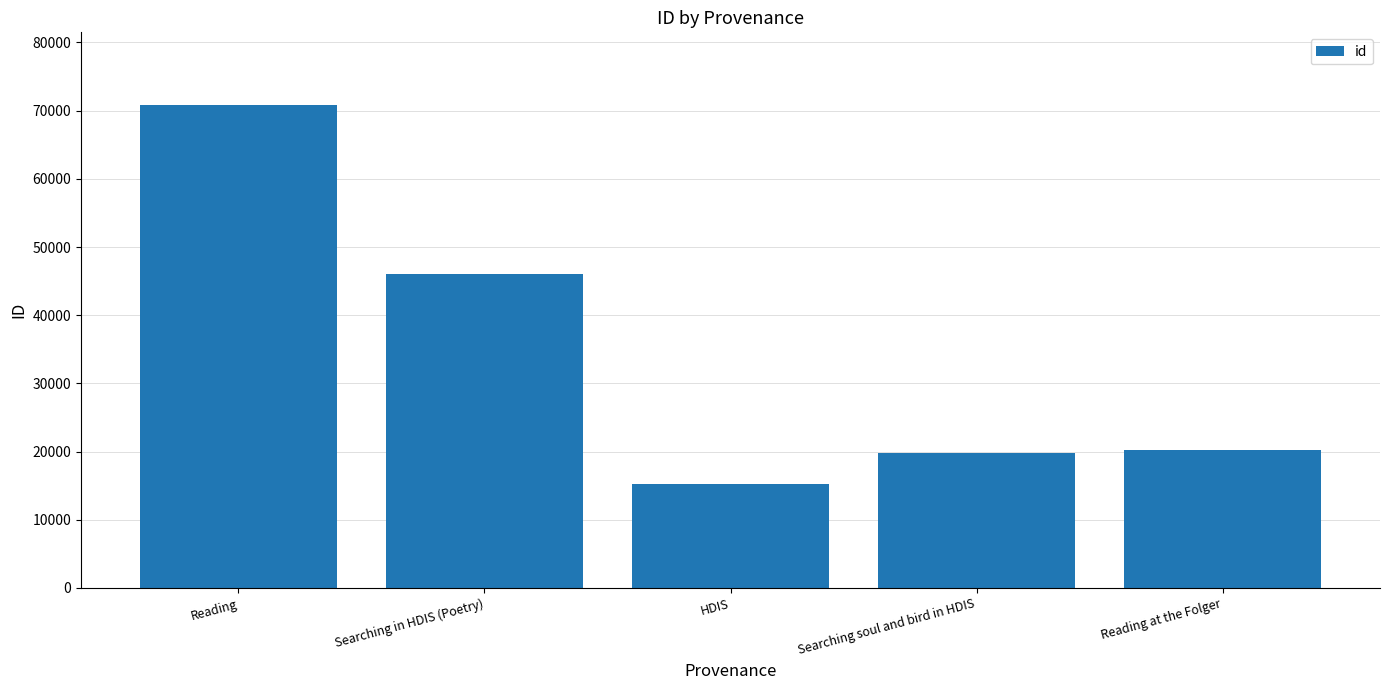

What is the sum of the values at Searching soul and bird in HDIS and Reading at the Folger?

39945